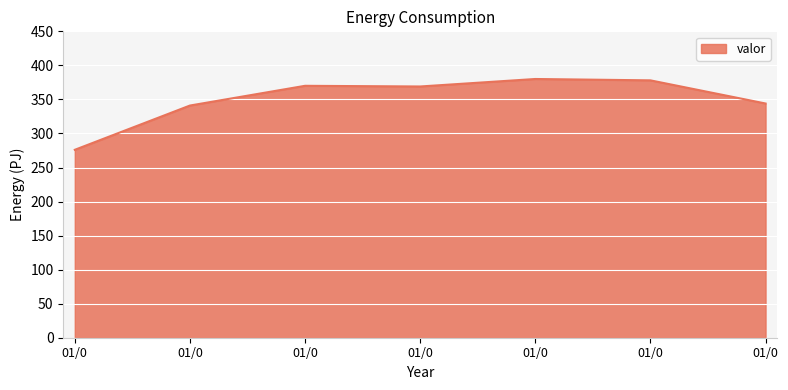

How many distinct data groups are displayed?

1